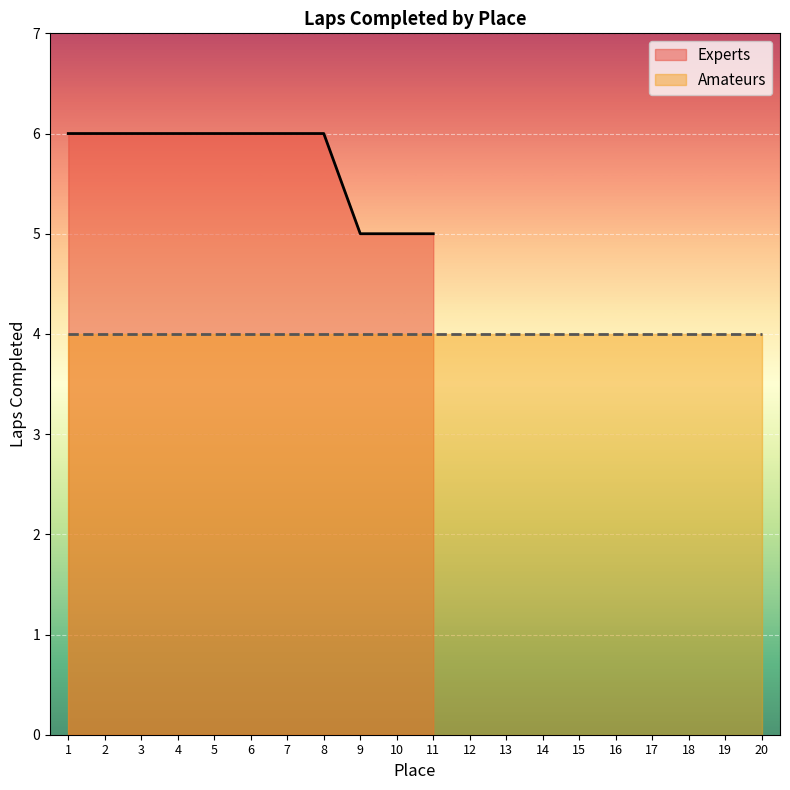

What is the difference between the second highest and second lowest values?

1